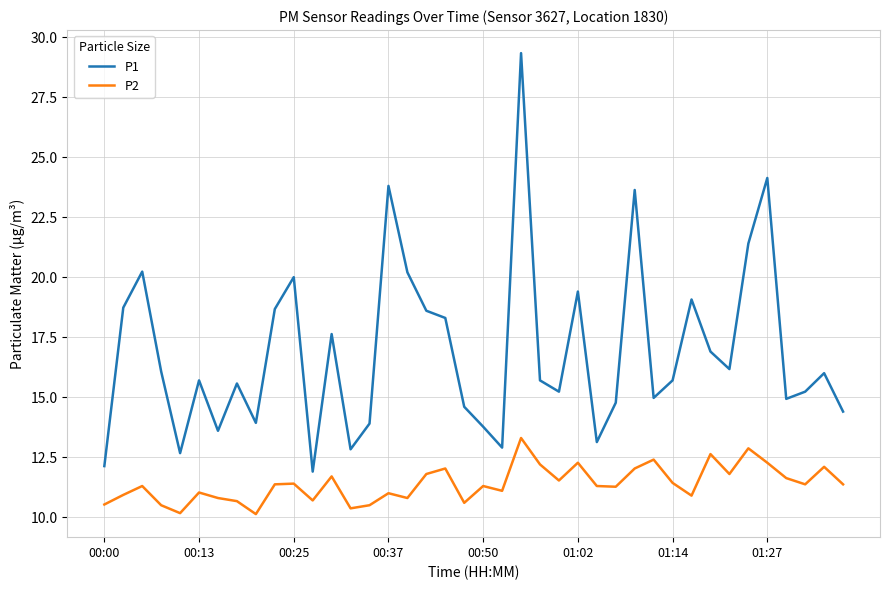

True or false: P1 and P2 cross at least once.

False